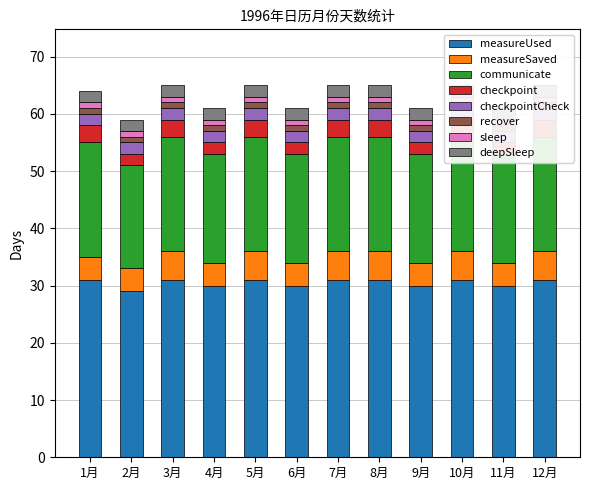

What is the spread (max minus min) of values at 10月?

28